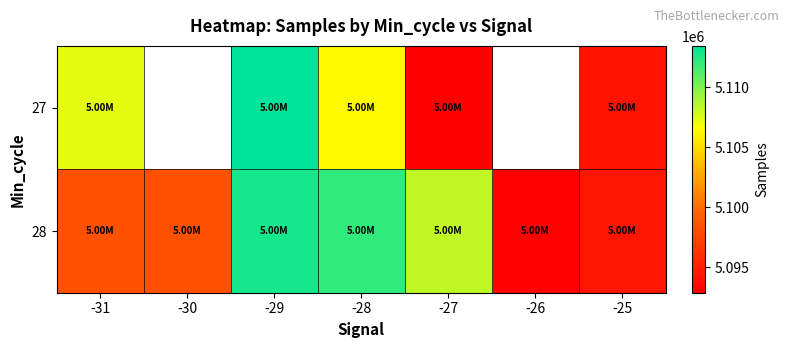

Rank the series at -27 from highest to lowest value.

28, 27